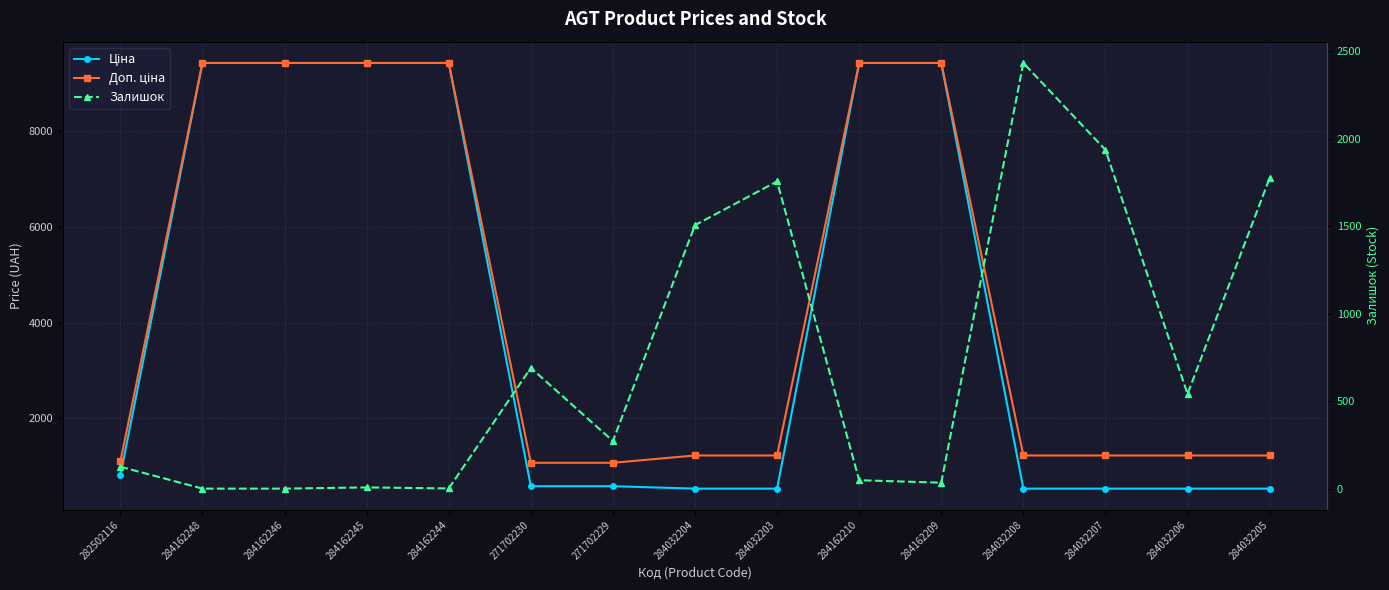

What is the total value across all series at 284162210?

18881.7